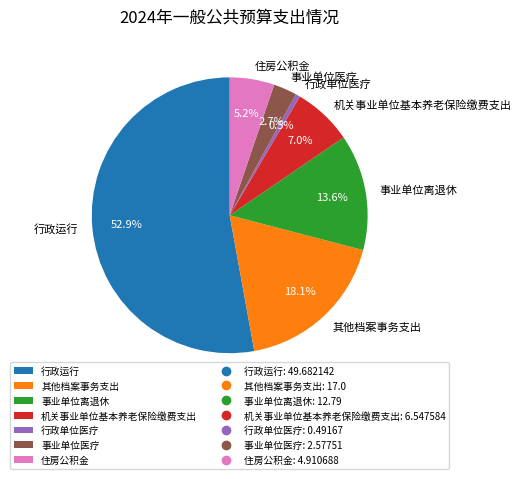

Rank the categories by value from highest to lowest.

行政运行, 其他档案事务支出, 事业单位离退休, 机关事业单位基本养老保险缴费支出, 住房公积金, 事业单位医疗, 行政单位医疗